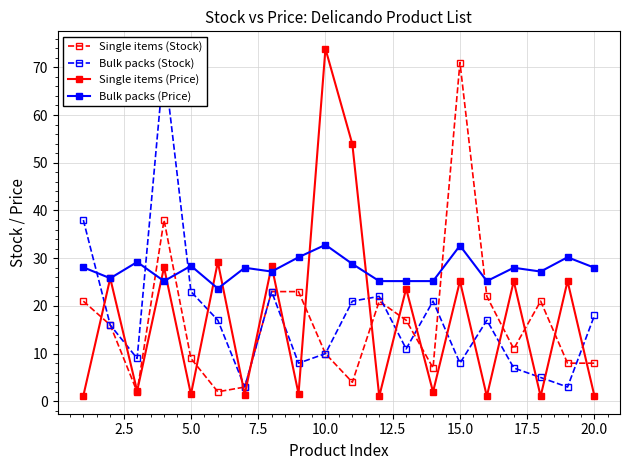

The Single items (Stock) series shows 11.2 at 20.0. True or false?

False